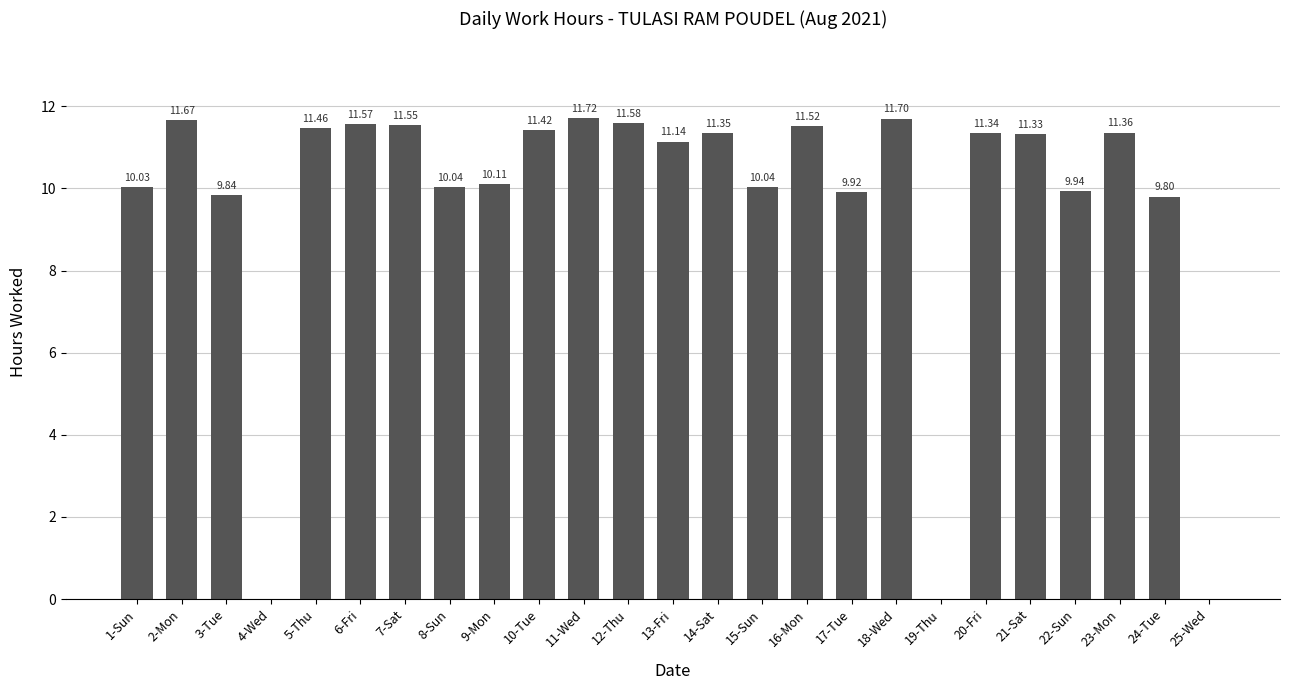

How many categories are shown in the chart?

25